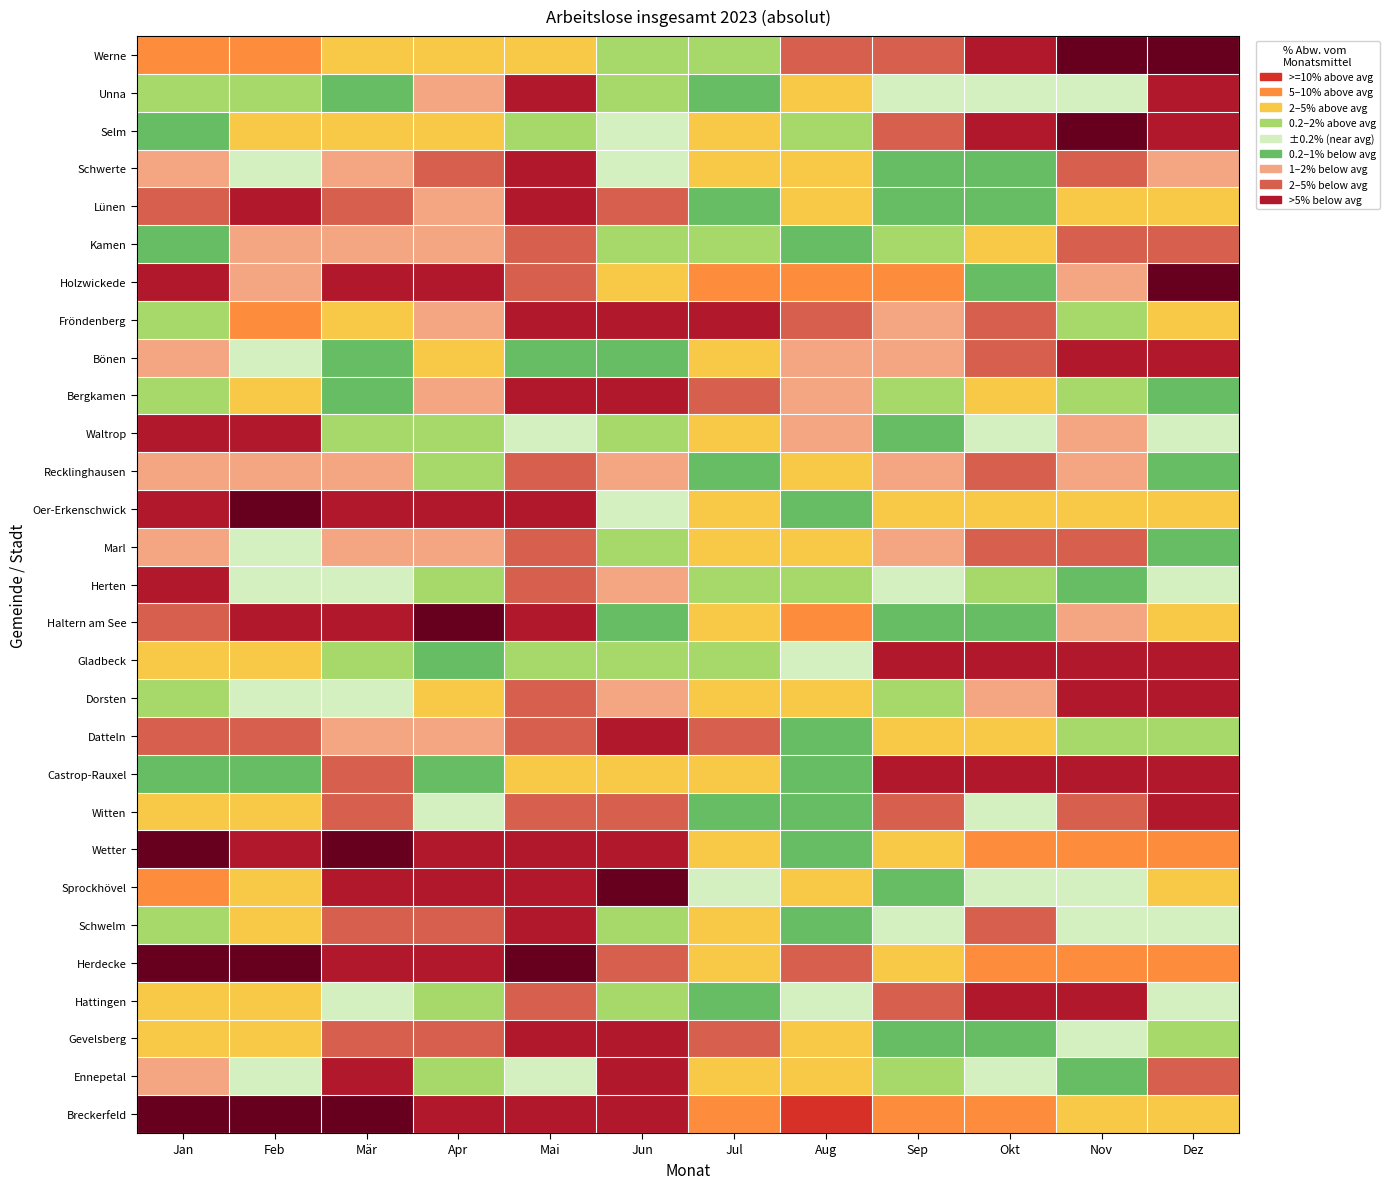

List the labels in order of Breckerfeld value, largest first.

7, 6, 9, 8, 10, 11, 3, 5, 4, 2, 1, 0